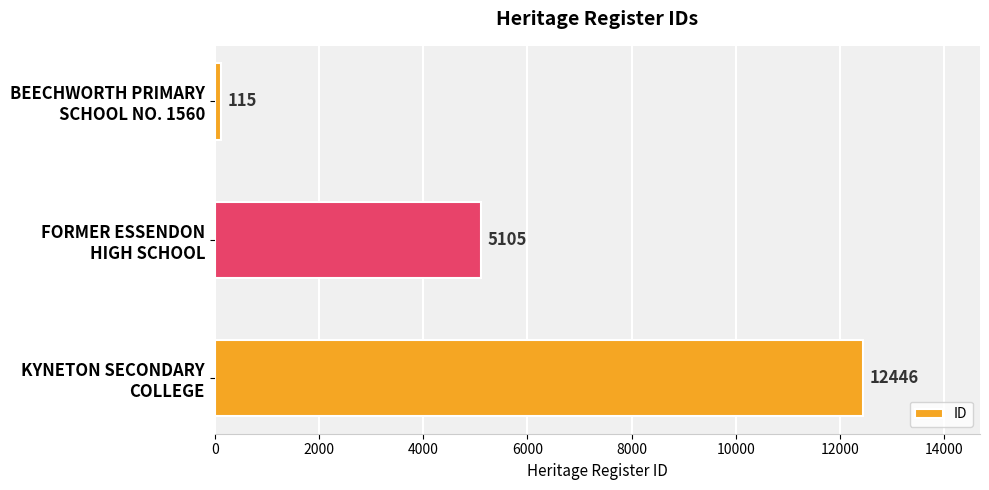

Count the values in the range 115 to 12446.

3